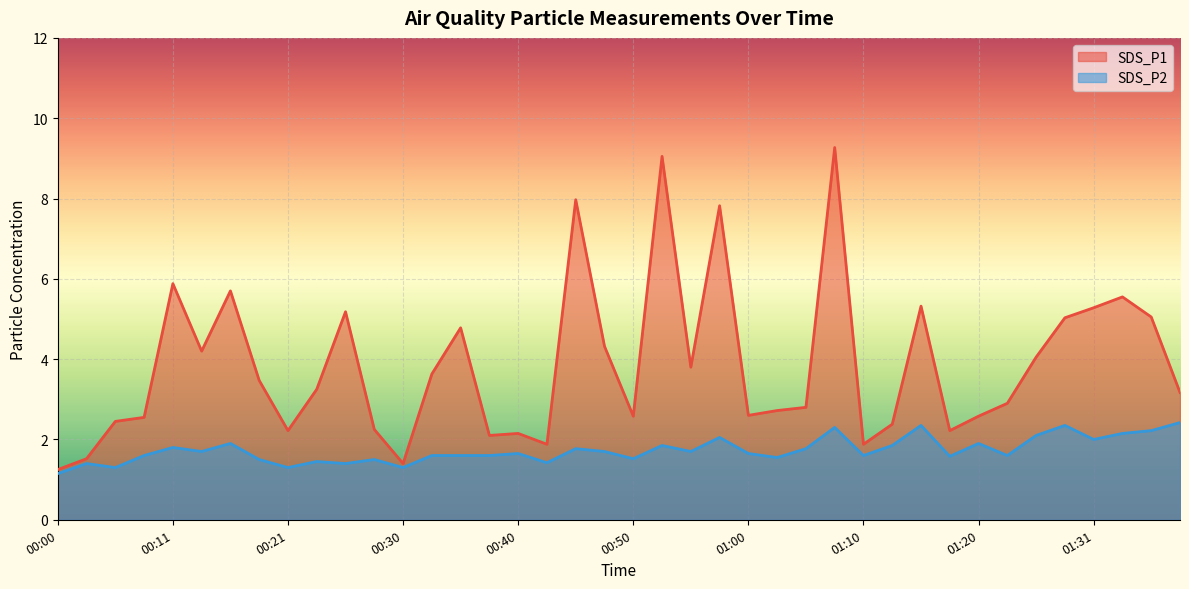

Reading right to left, what are all the values shown in this chart?

SDS_P1: 3.2	5.0	5.5	5.3	5.0	4.0	2.9	2.6	2.2	5.3	2.4	1.9	9.3	2.8	2.7	2.6	7.8	3.8	9.1	2.6	4.3	8.0	1.9	2.1	2.1	4.8	3.6	1.4	2.2	5.2	3.2	2.2	3.5	5.7	4.2	5.9	2.5	2.5	1.5	1.2
SDS_P2: 2.4	2.2	2.1	2.0	2.4	2.1	1.6	1.9	1.6	2.4	1.9	1.6	2.3	1.8	1.6	1.6	2.0	1.7	1.9	1.5	1.7	1.8	1.4	1.6	1.6	1.6	1.6	1.3	1.5	1.4	1.4	1.3	1.5	1.9	1.7	1.8	1.6	1.3	1.4	1.1